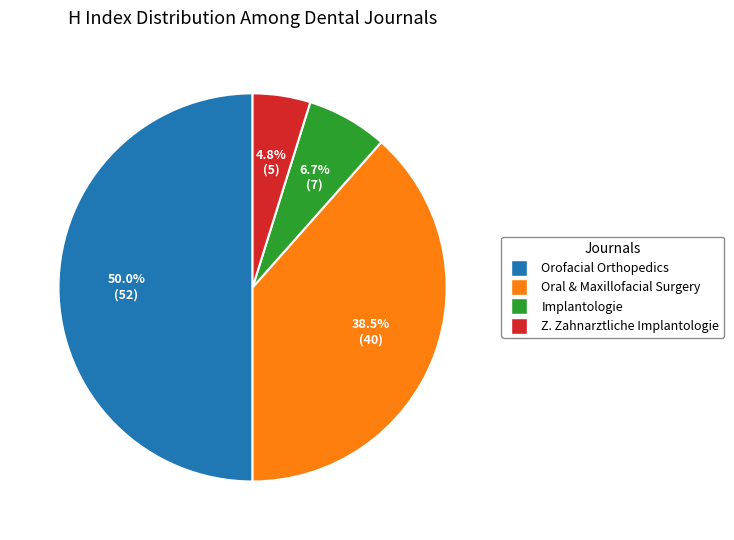

To the nearest percent, what is the difference between the largest and smallest slice percentages?

45%